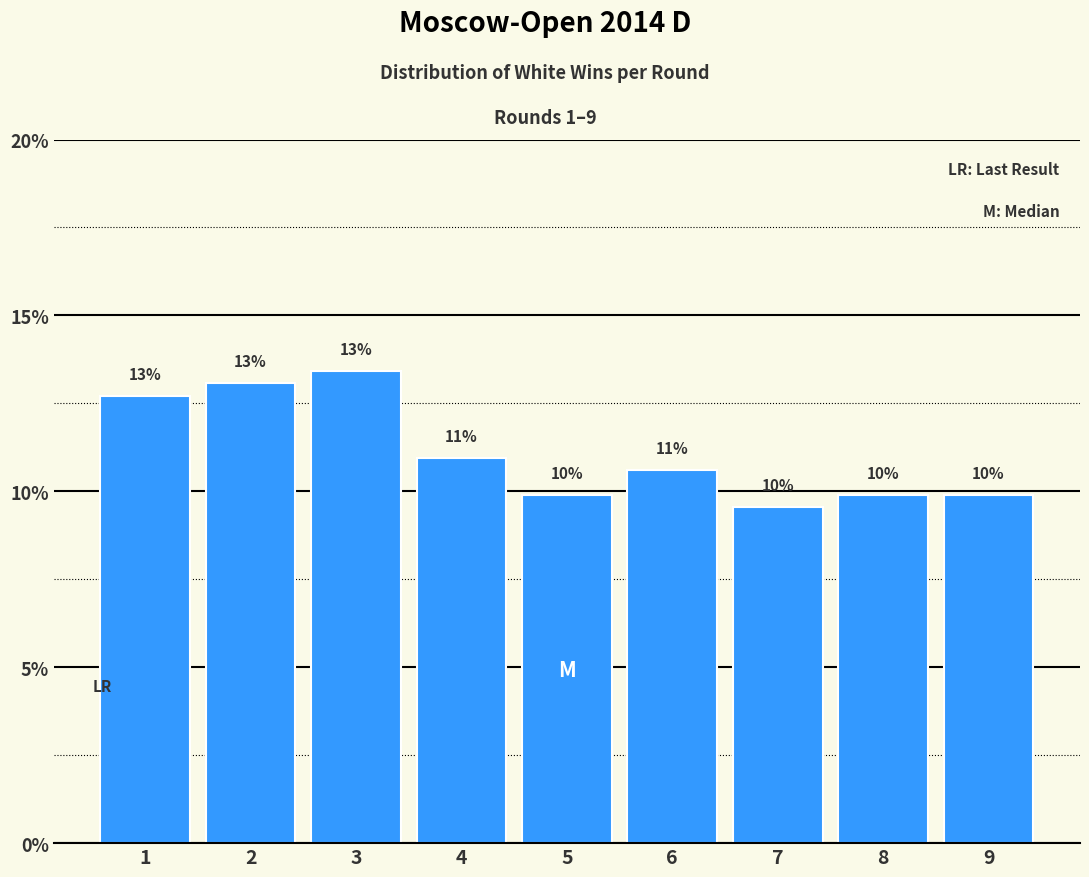

How many bars are there in total?

9